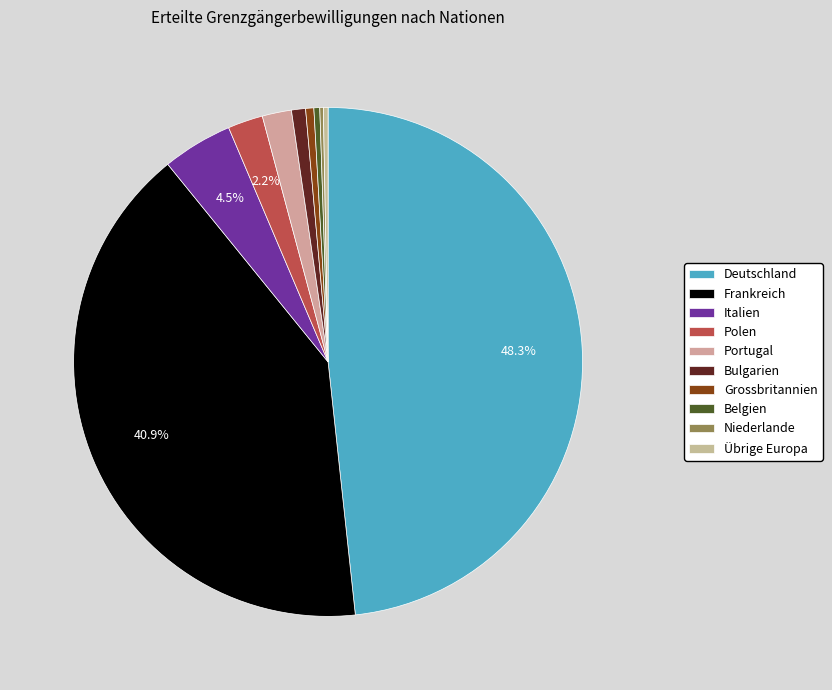

Which category has the biggest portion of the pie?

Deutschland